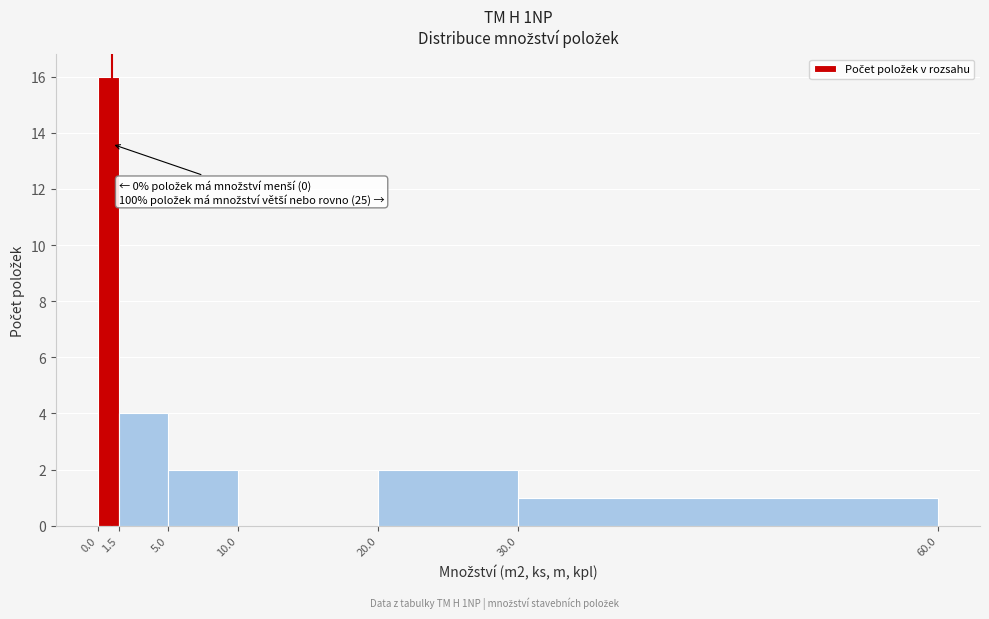

Which range on the x-axis has the tallest bar?

0.0 to 1.5